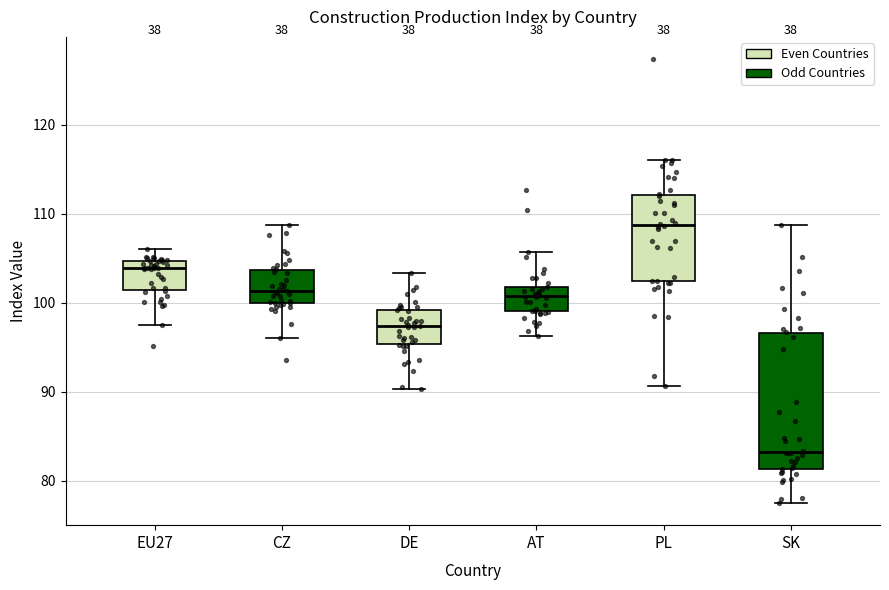

Reading left to right, read every box against the y-axis: the position of its median line, the range the box covers, and the ends of its whiskers. The values are not printed on the chart, so give them approximately, as read against the axis.

EU27: median 104, box 101 to 105, whiskers 98 to 106
CZ: median 101, box 100 to 104, whiskers 96 to 109
DE: median 97, box 95 to 99, whiskers 90 to 103
AT: median 101, box 99 to 102, whiskers 96 to 106
PL: median 109, box 102 to 112, whiskers 91 to 116
SK: median 83, box 81 to 97, whiskers 78 to 109